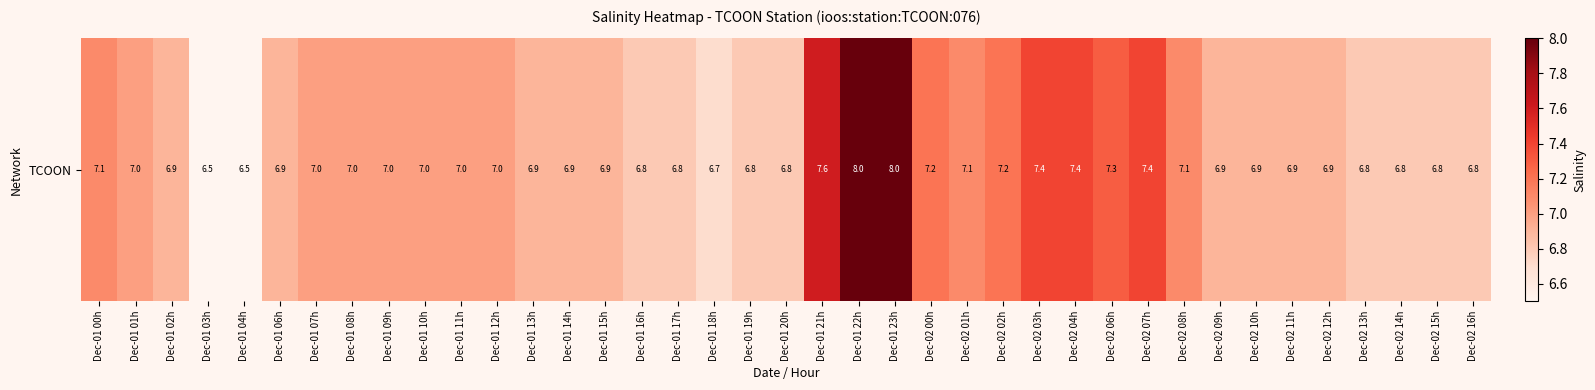

What is the greatest value displayed?

8.0